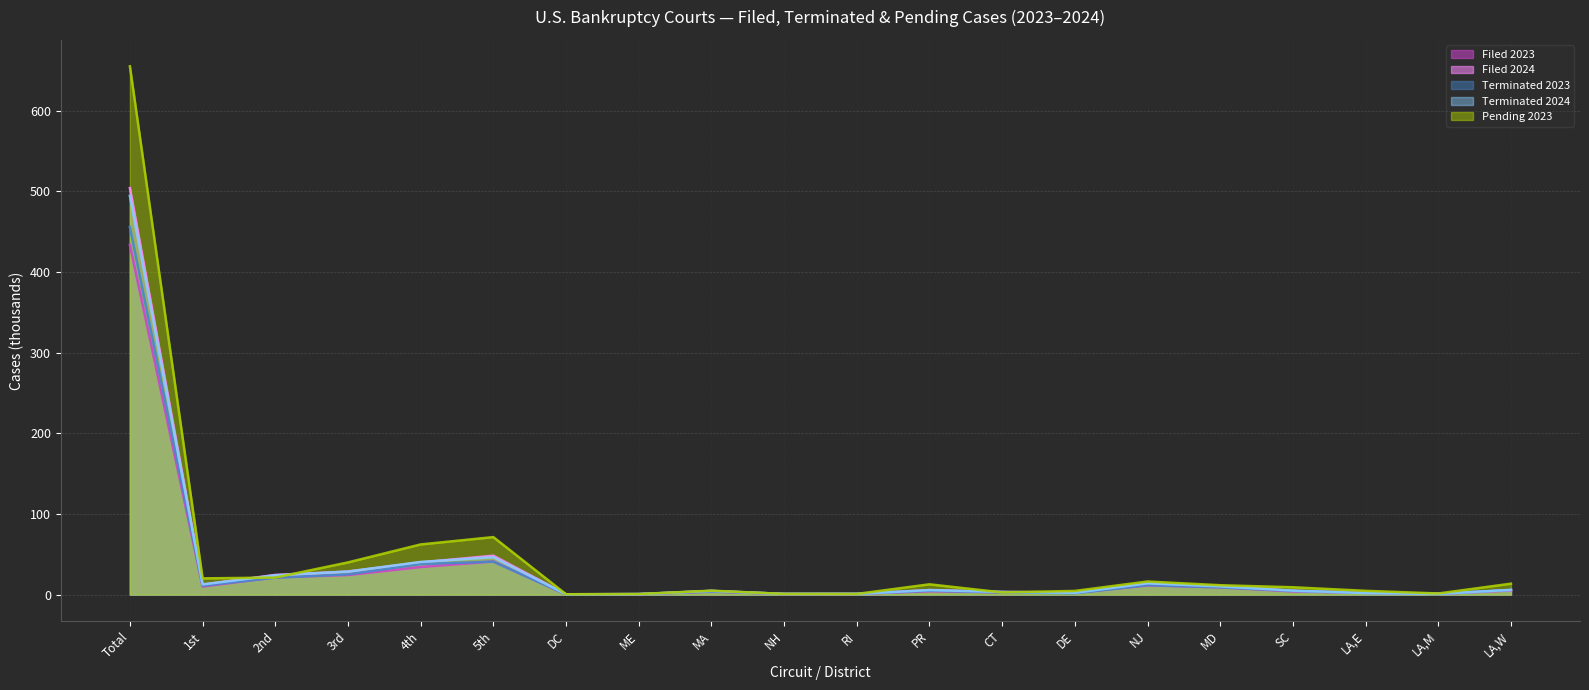

Which series has the largest range (max minus min)?

Pending 2023